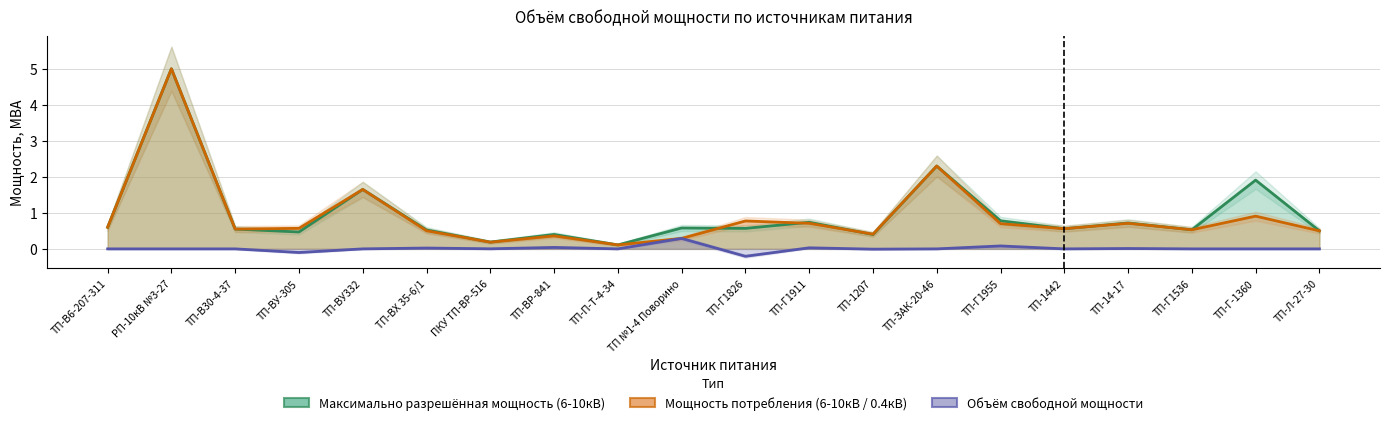

Which category has the lowest value in the Мощность потребления (6-10кВ / 0.4кВ) series?

ТП-П-Т-4-34